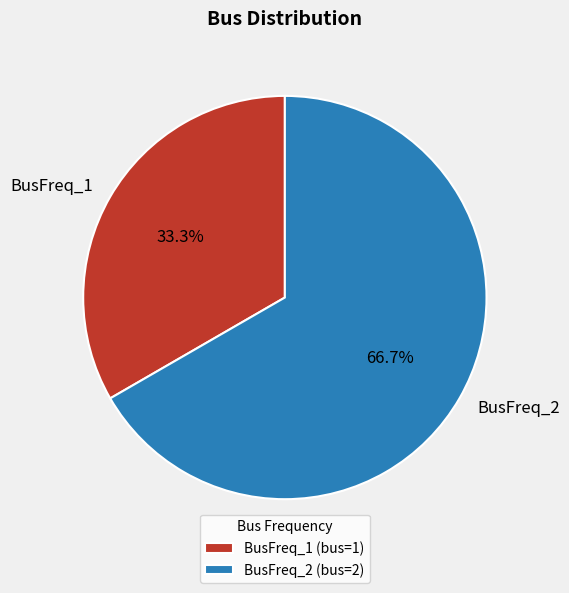

How many segments does this pie chart have?

2